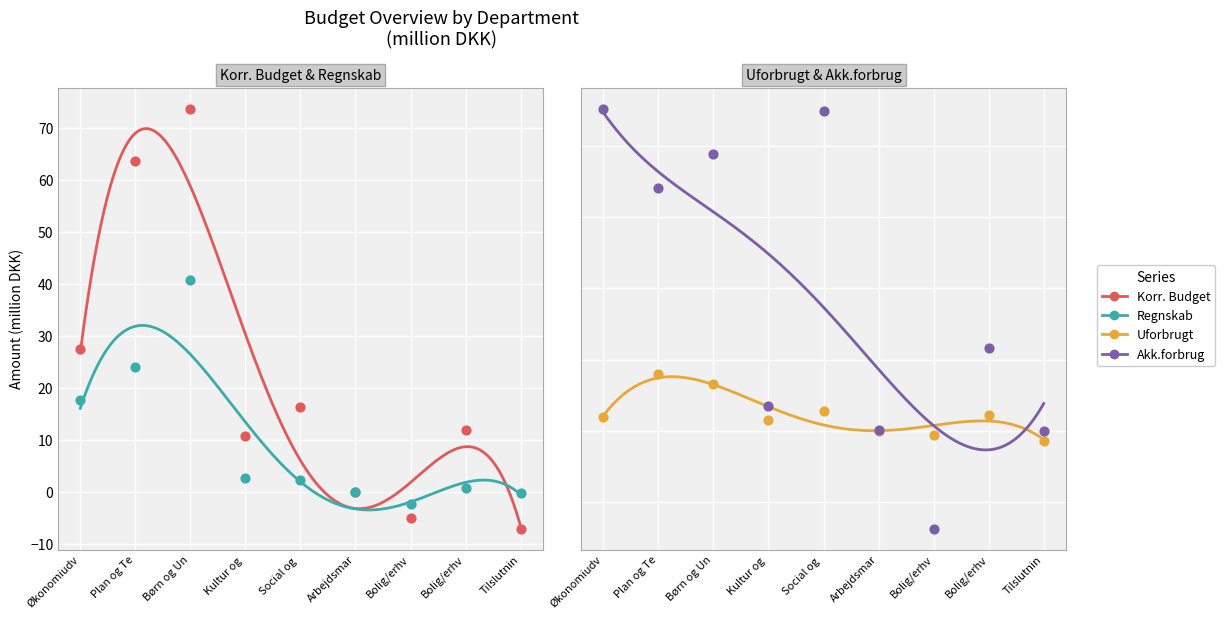

Which series reaches the maximum Y coordinate?

Akk.forbrug